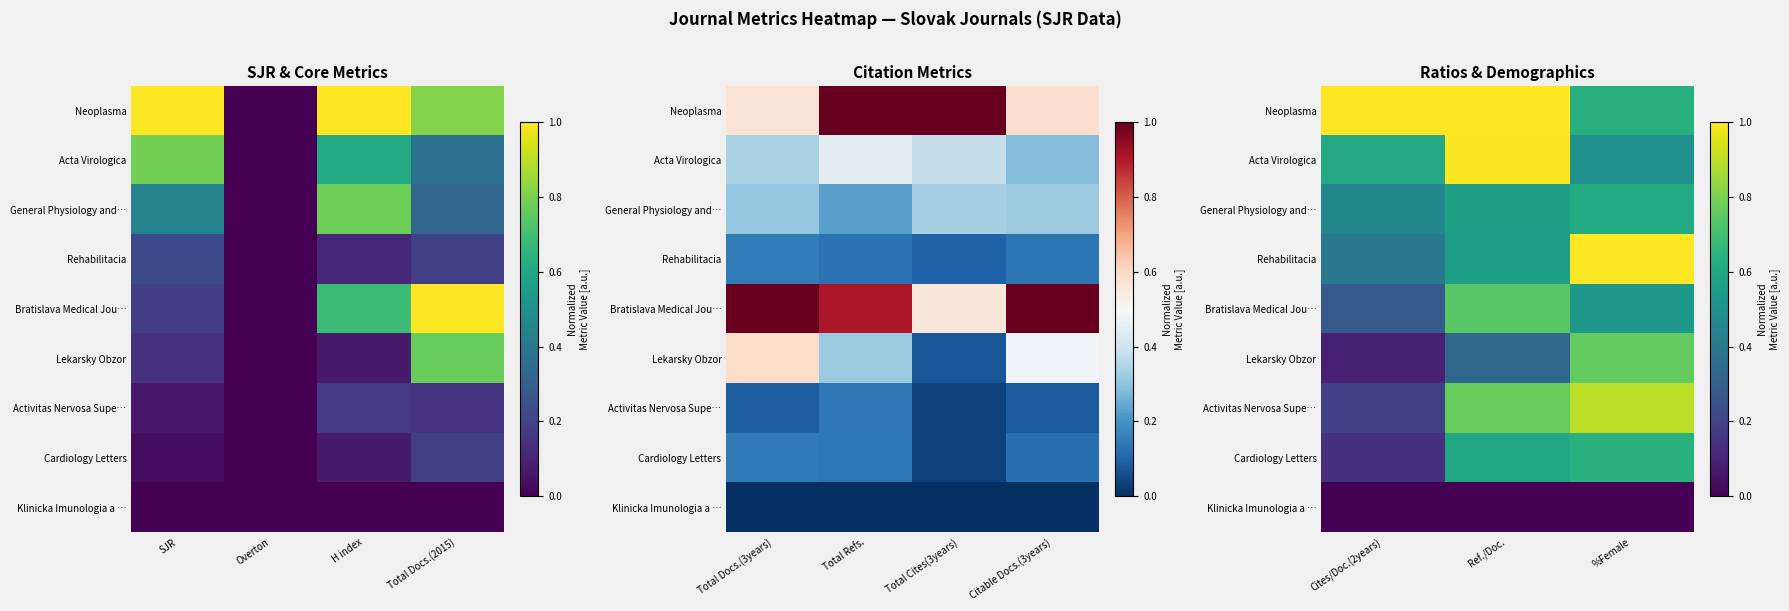

Is the value of Rehabilitacia at Cites/Doc.(2years) greater than the value of Bratislava Medical Jou… at Cites/Doc.(2years)?

Yes